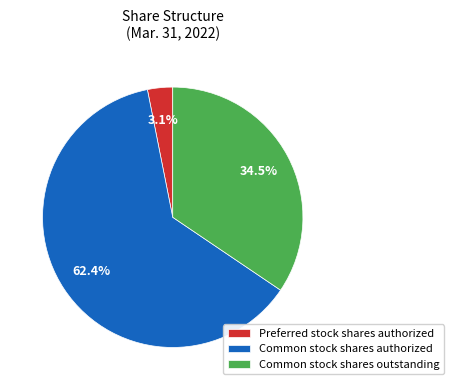

To the nearest percent, what percentage of the pie is Preferred stock shares authorized?

3%